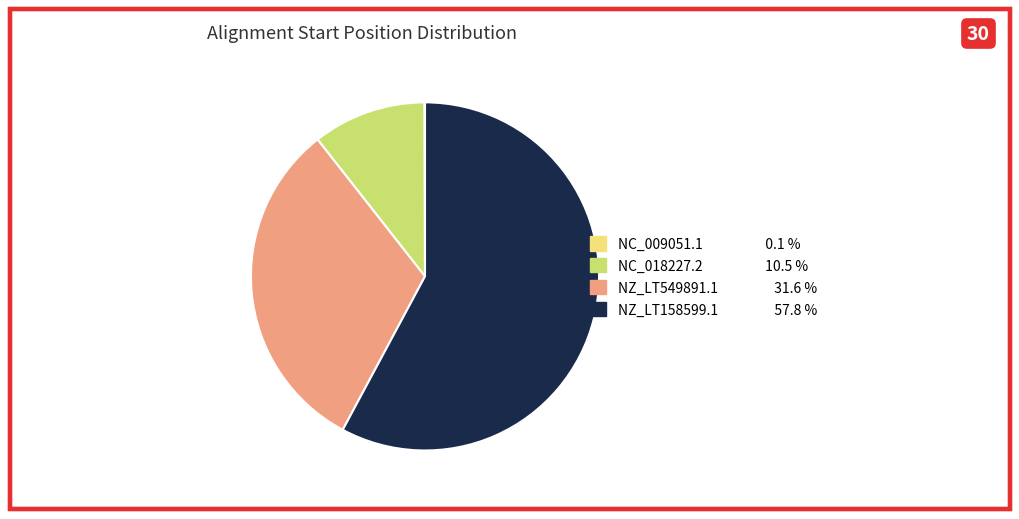

Between NZ_LT158599.1 and NZ_LT549891.1, which is larger?

NZ_LT158599.1